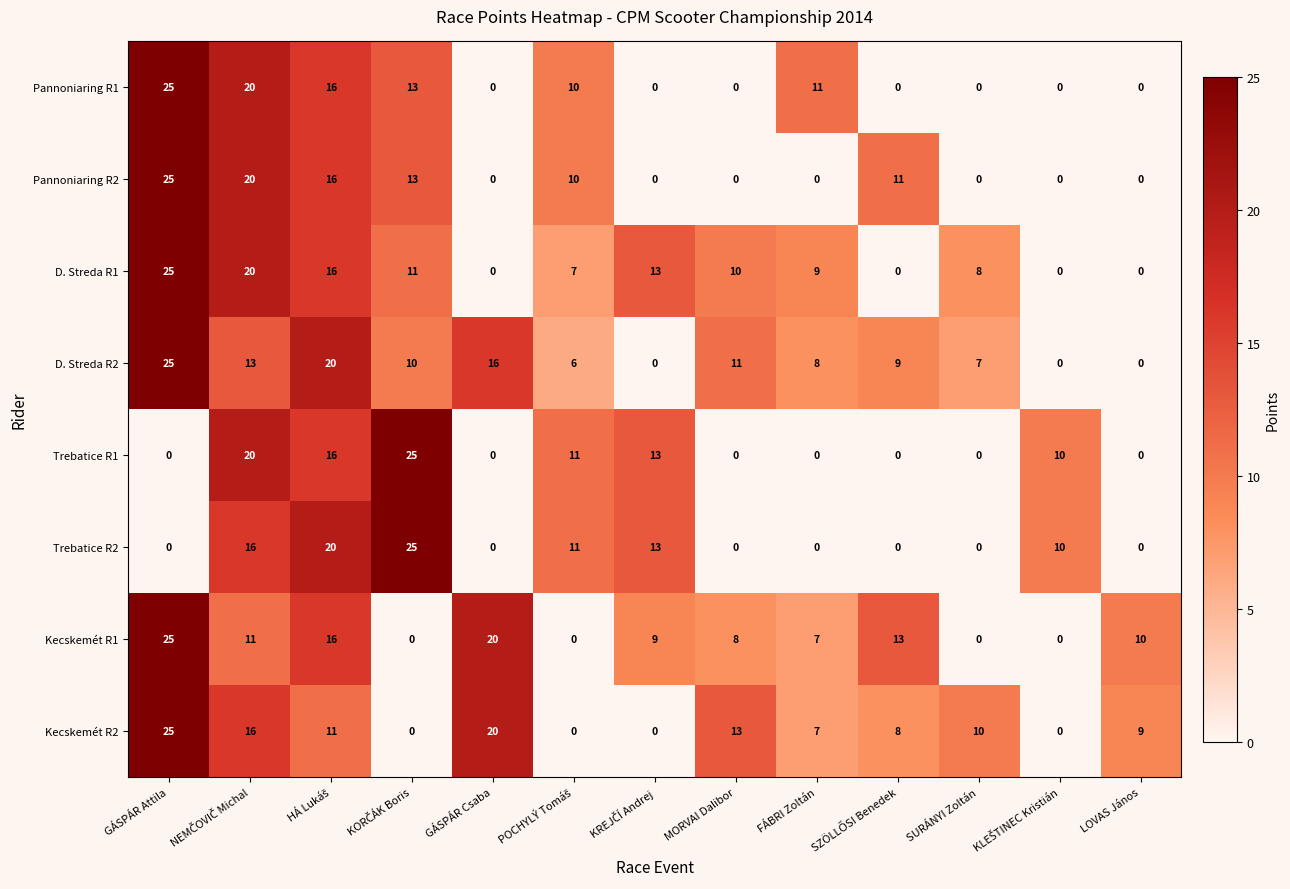

The Kecskemét R2 series shows 13 at MORVAI Dalibor. True or false?

True